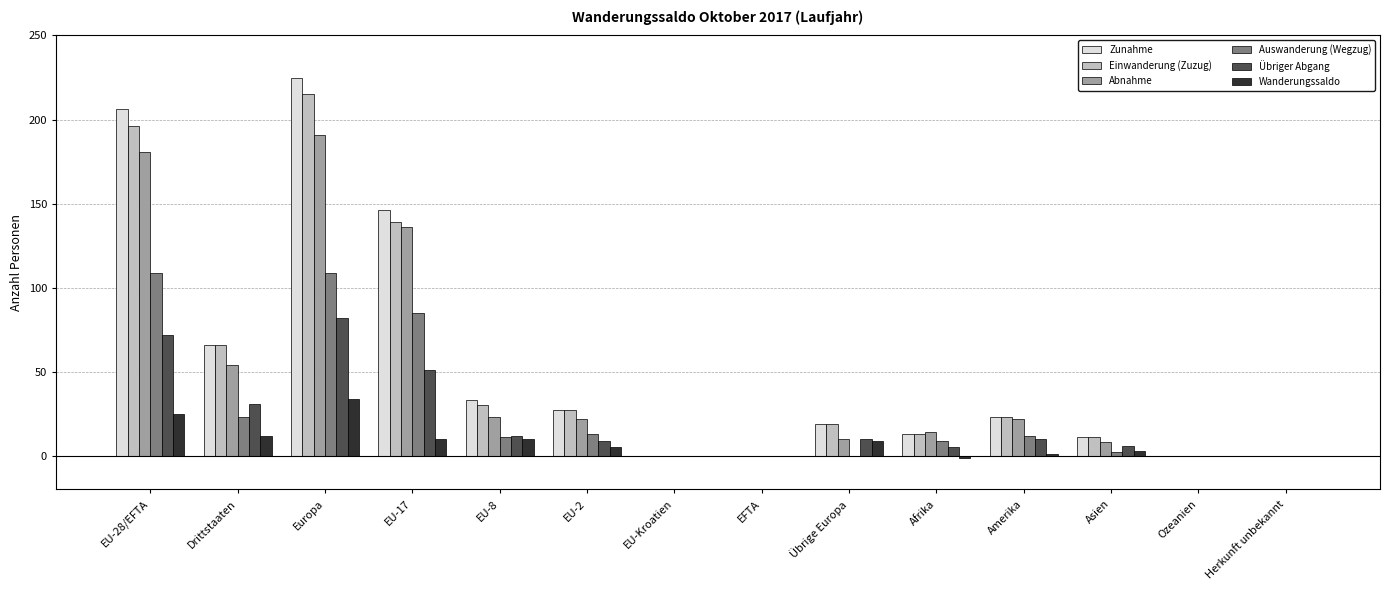

At which category is the sum across all series the highest?

Europa